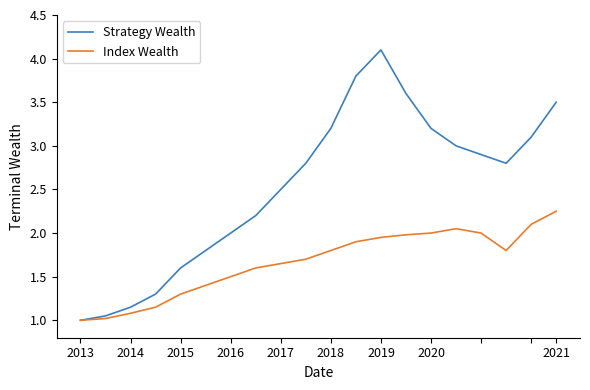

Which series has the largest range (max minus min)?

Strategy Wealth